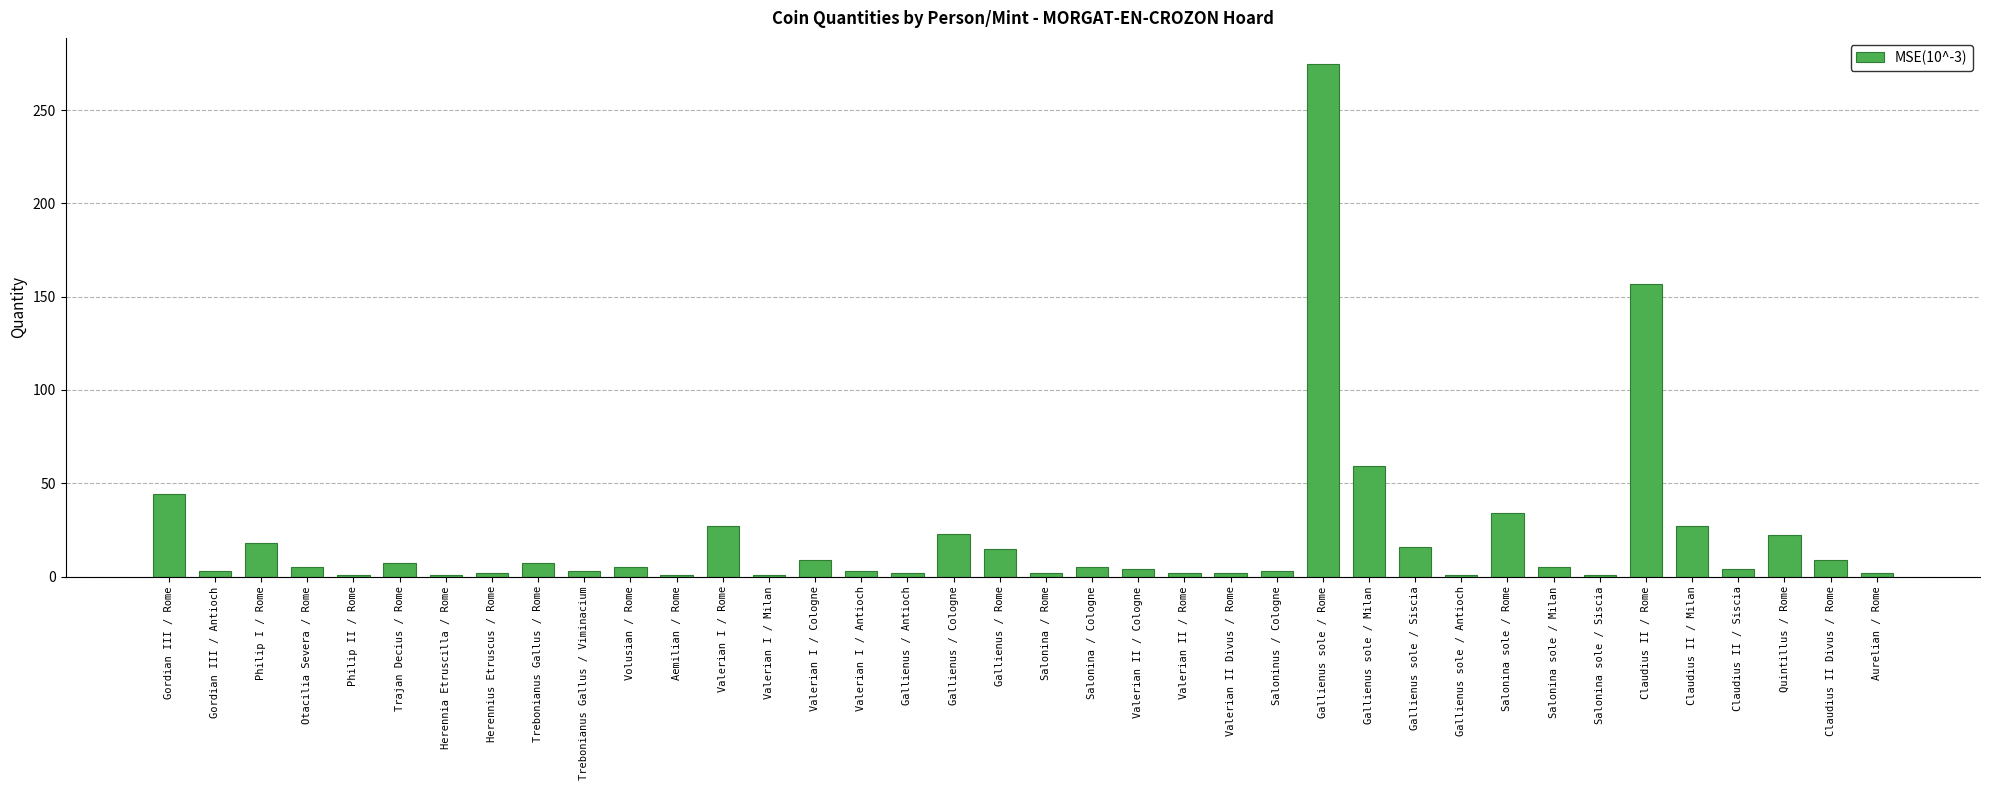

What is the change in value from Gallienus sole / Milan to Claudius II / Rome?

+98